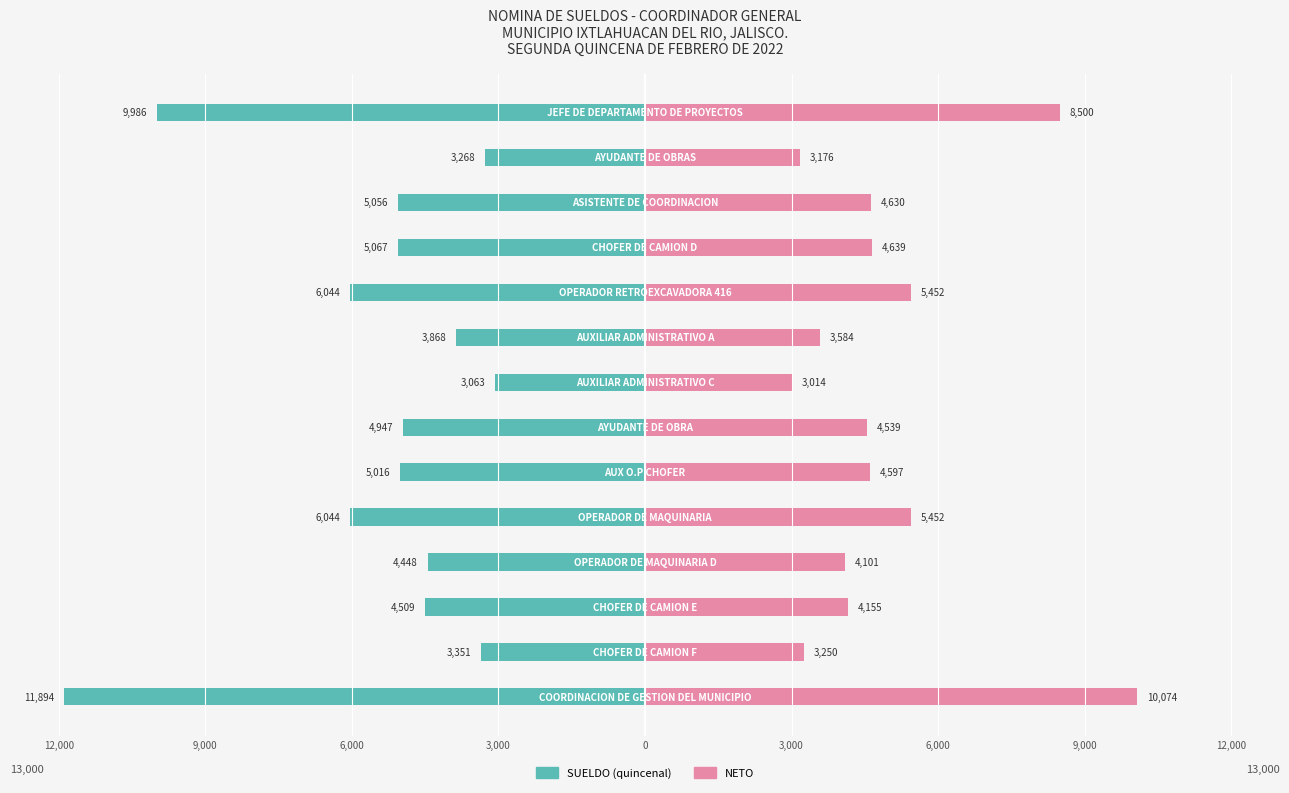

How many data points in NETO are above 4596?

7